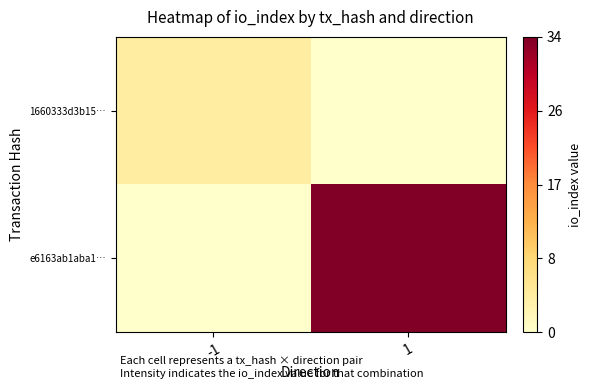

List the series in order of their overall mean, highest first.

e6163ab1aba1…, 1660333d3b15…